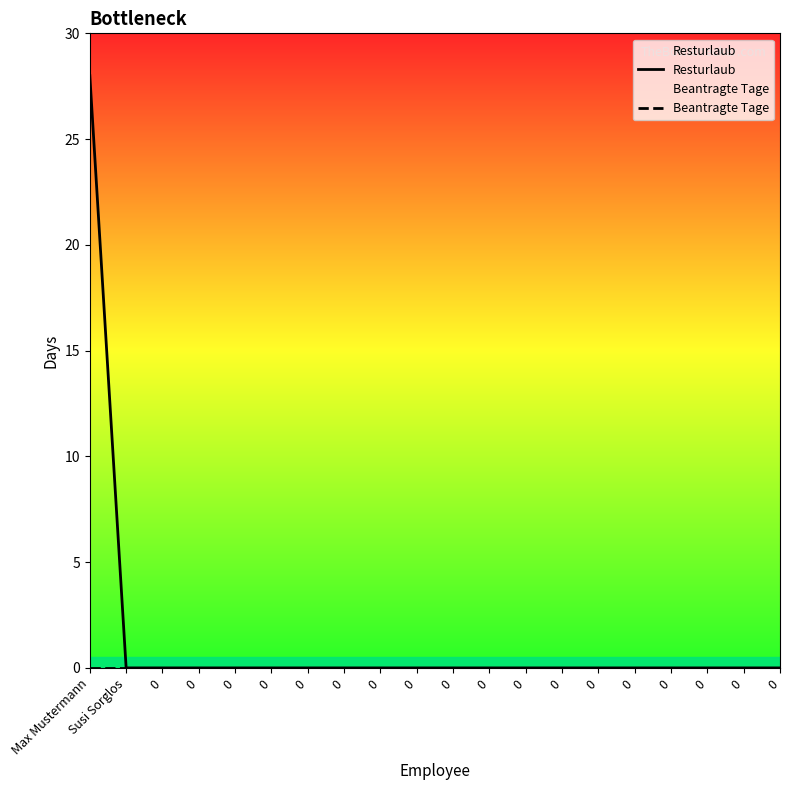

How many lines are shown in the chart?

2